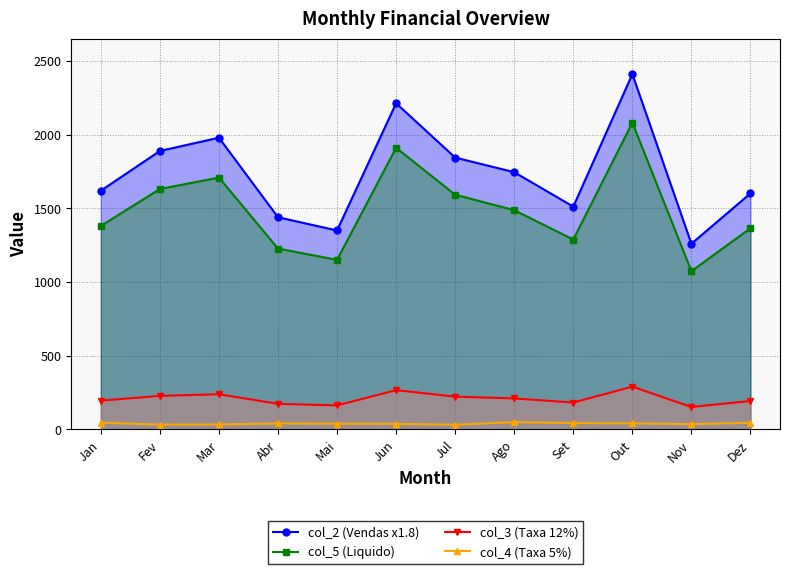

How many interior local valleys does the col_4 (Taxa 5%) series have?

3